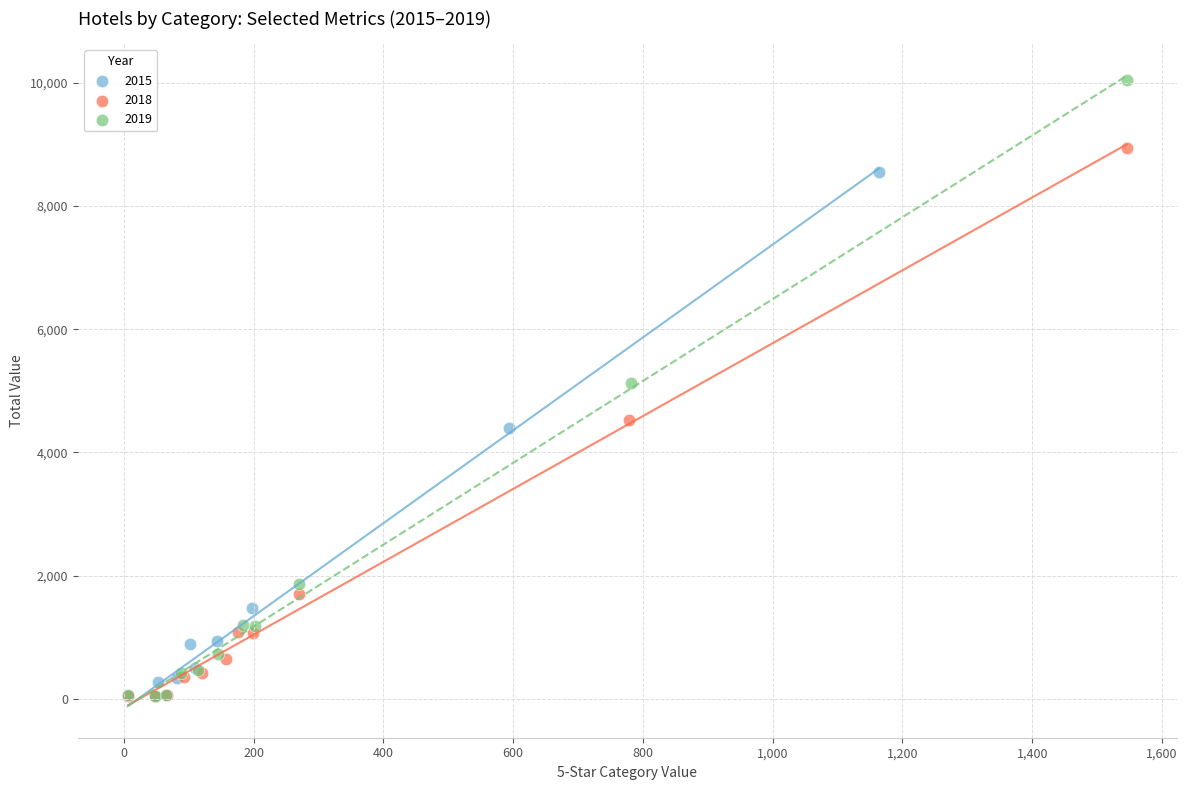

Which series has the widest spread of Y values?

2019